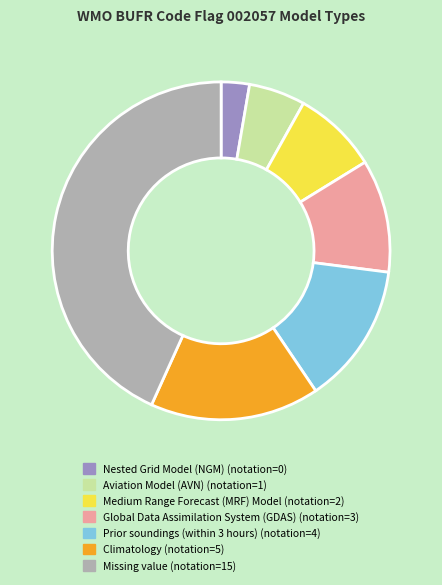

How many segments does this pie chart have?

7